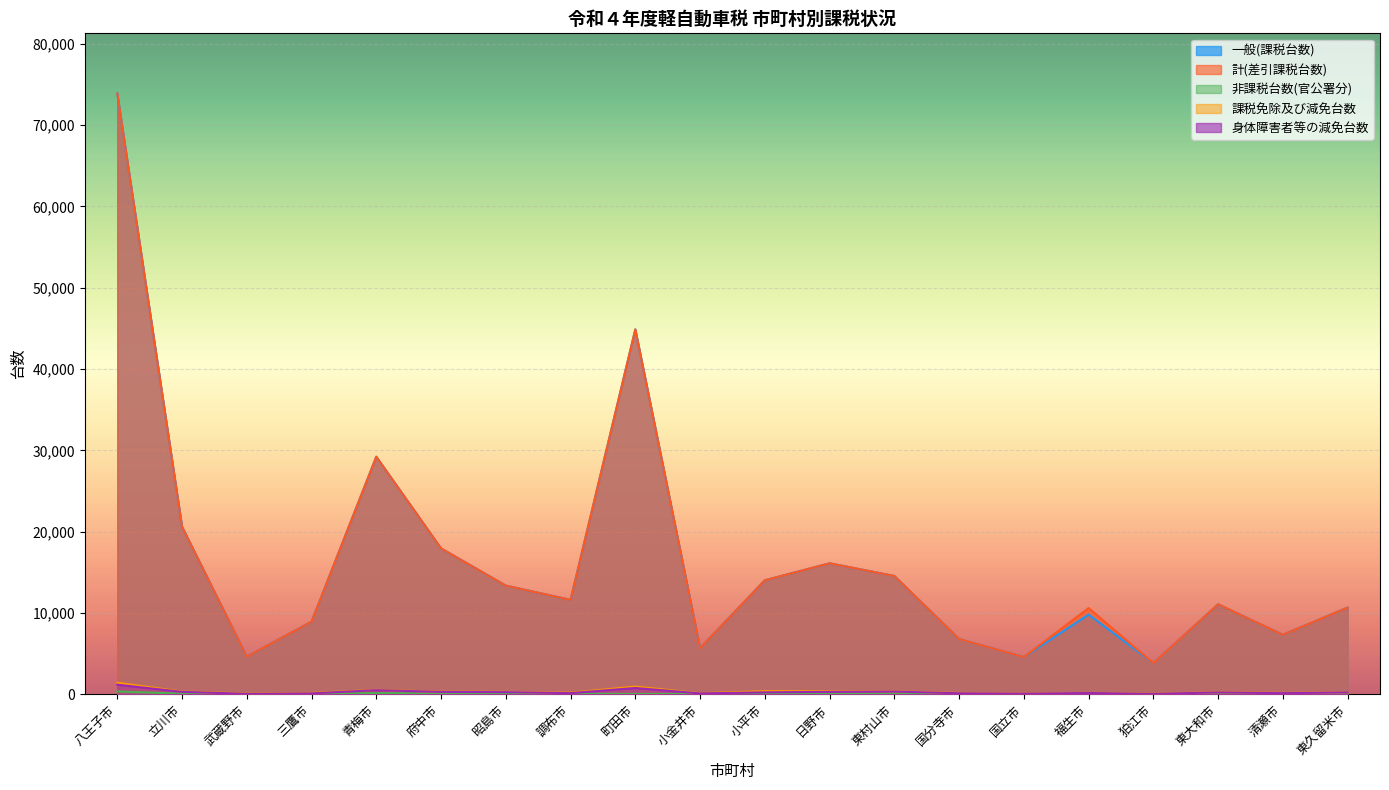

What is the label of the 20th point from the left?

東久留米市